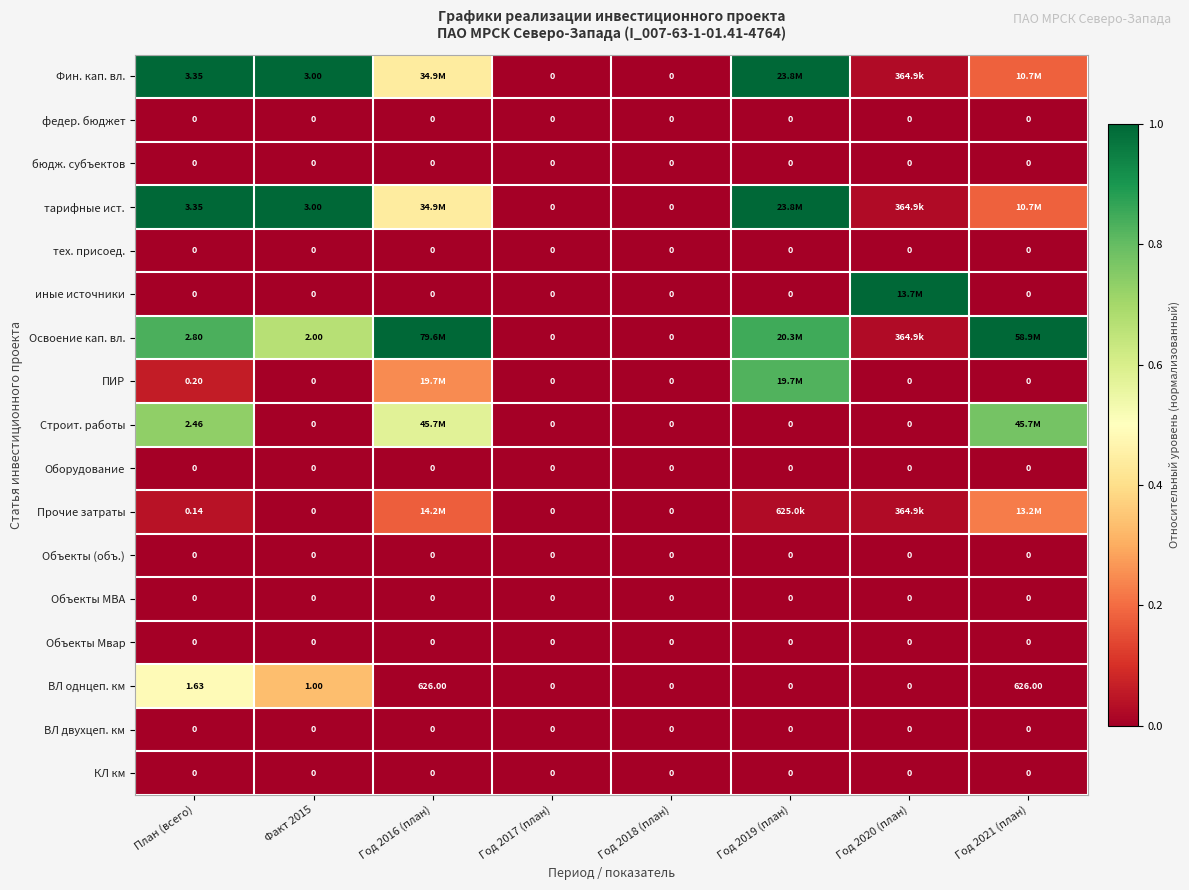

At which label is тарифные ист. closest to 0?

Год 2017 (план)